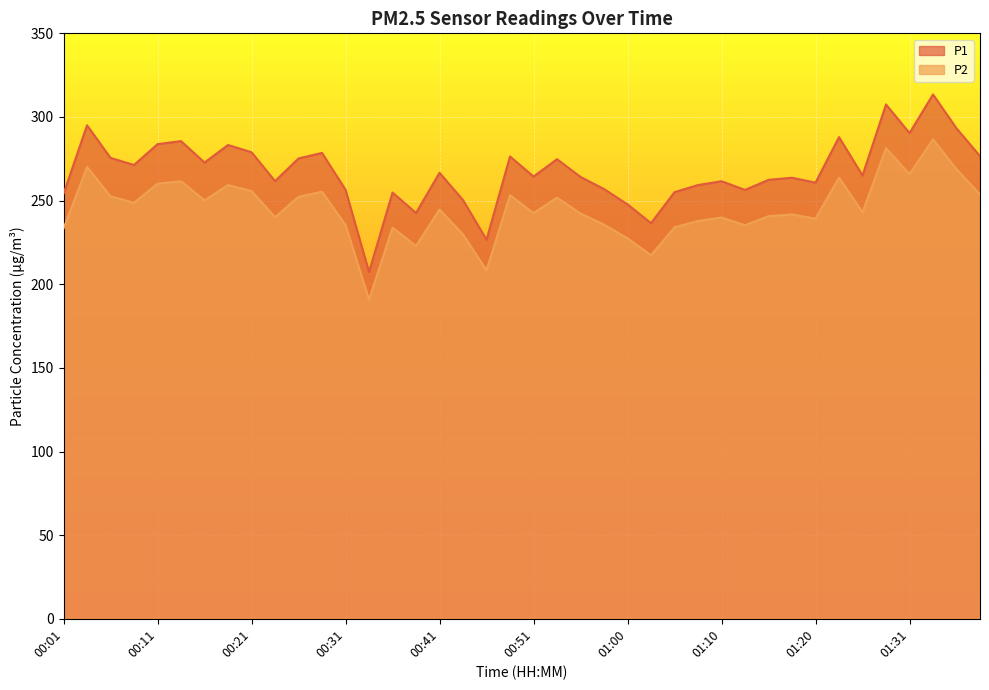

What is the average value of the P2 series?

245.2